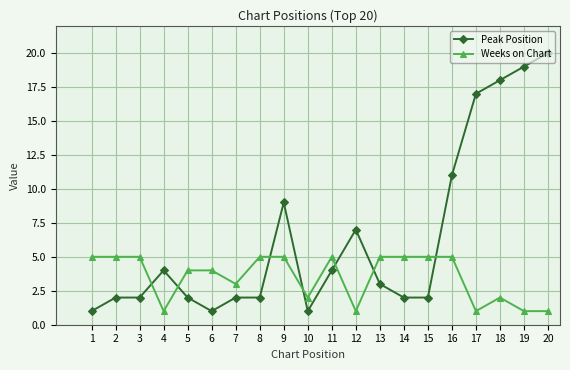

At which category does the chart reach its peak across all series?

20